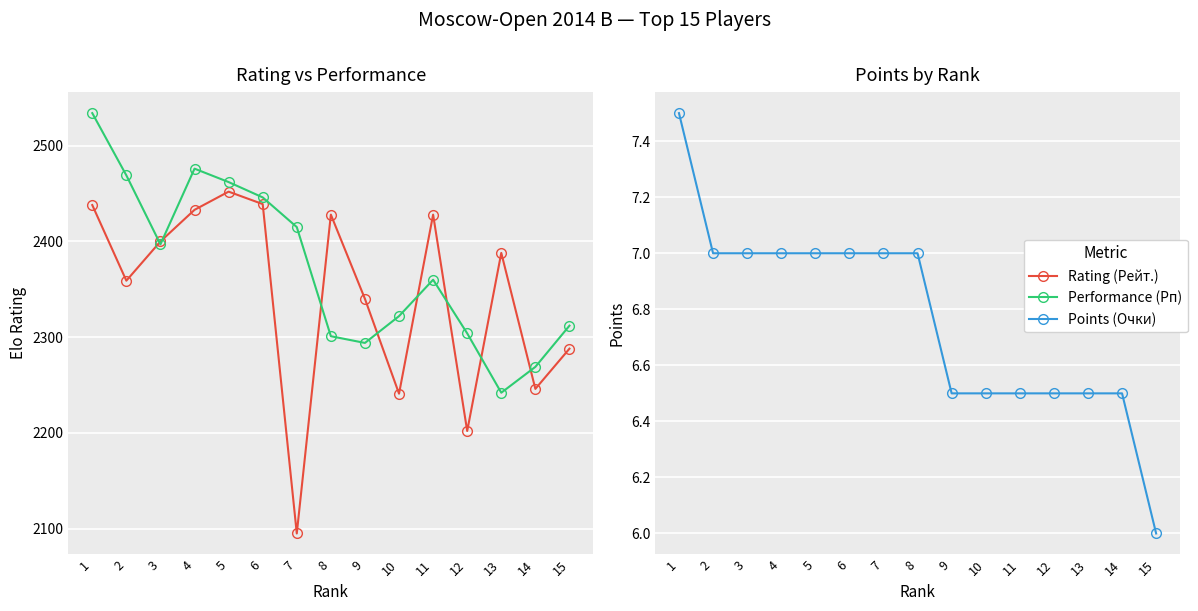

True or false: Points (Очки) and Rating (Рейт.) intersect in this chart.

False